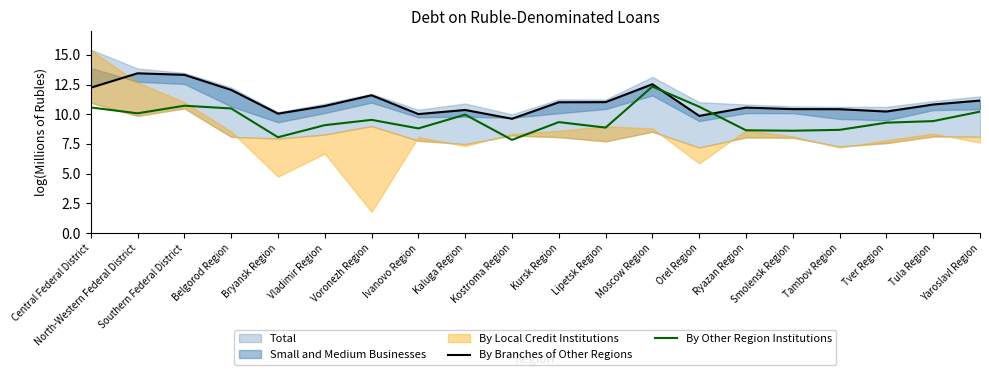

How many values in the By Branches of Other Regions series are below 10?

2